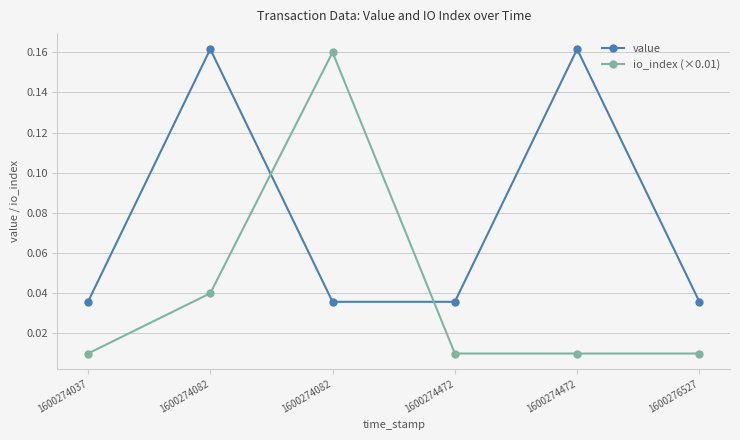

Which has a higher value, 1600276527 or 1600274082?

1600274082